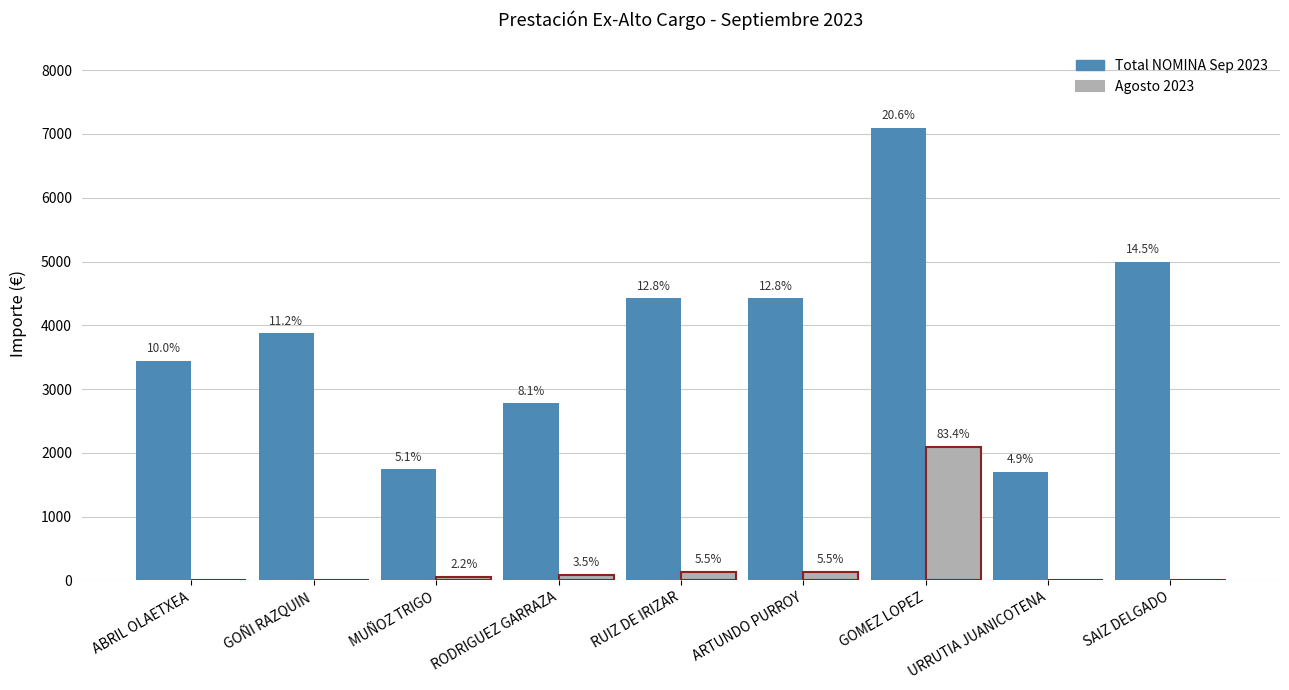

Is it true that Agosto 2023 equals 1128.0 at URRUTIA JUANICOTENA?

False